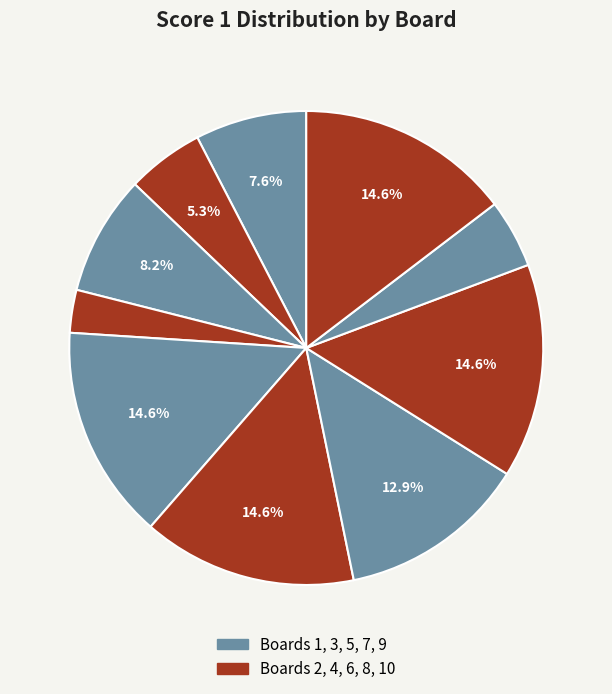

How many segments does this pie chart have?

10